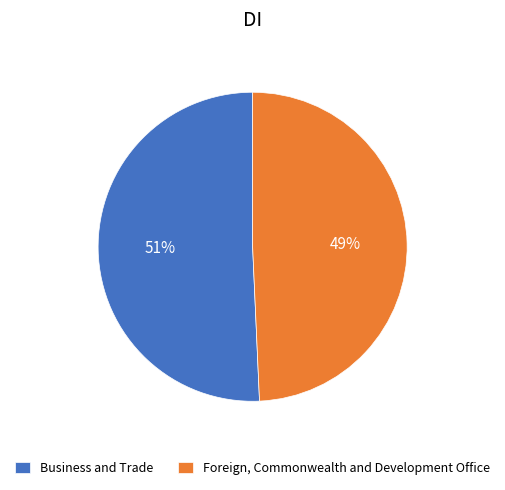

How many slices are in this pie chart?

2